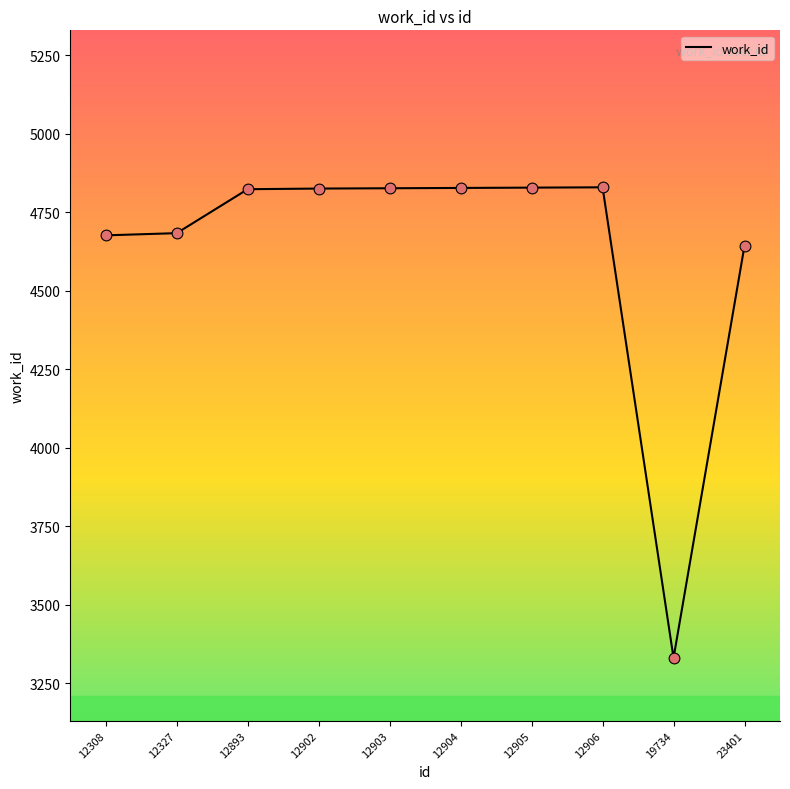

What is the change in value from 12327 to 12905?

+145